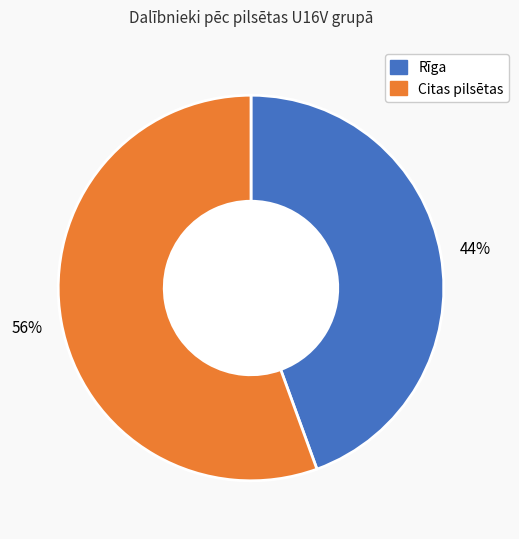

Is there any slice that represents more than half of the pie?

Yes